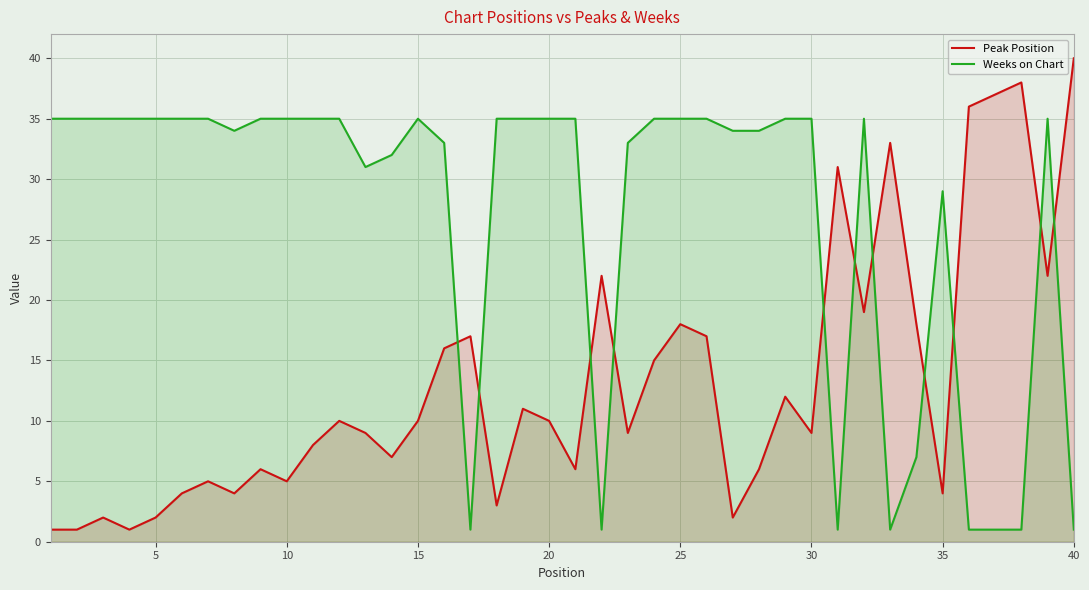

What is the minimum value shown in the chart?

1